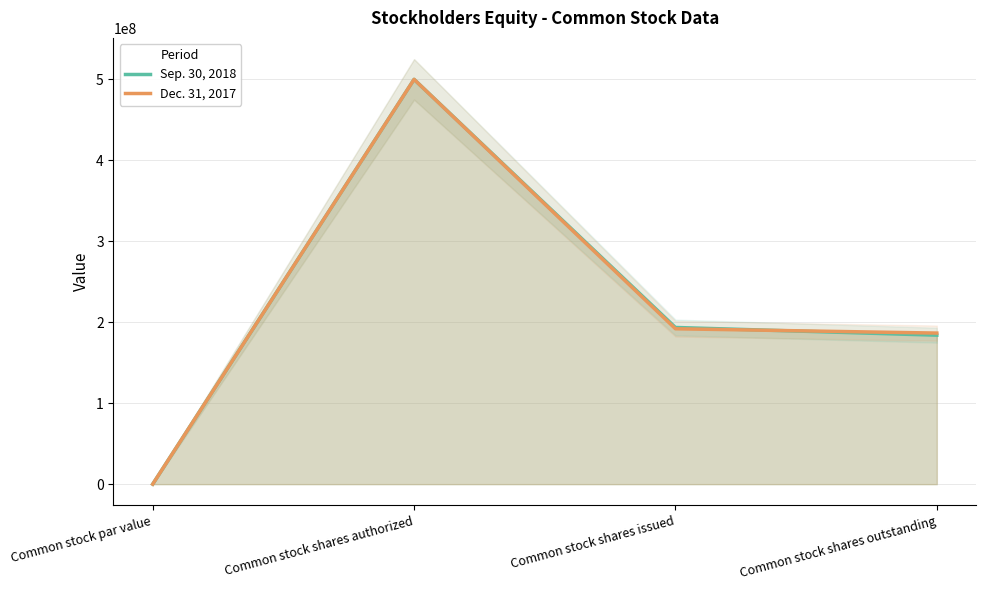

What is the label of the 1st point from the right?

Common stock shares outstanding